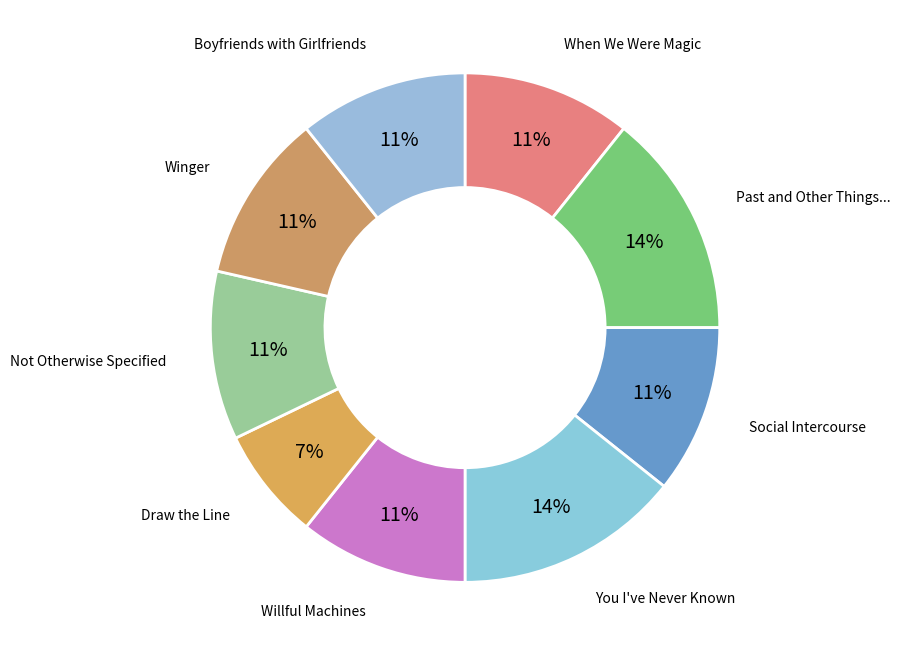

Approximately how many times larger is the value at You I've Never Known compared to Boyfriends with Girlfriends?

1.3